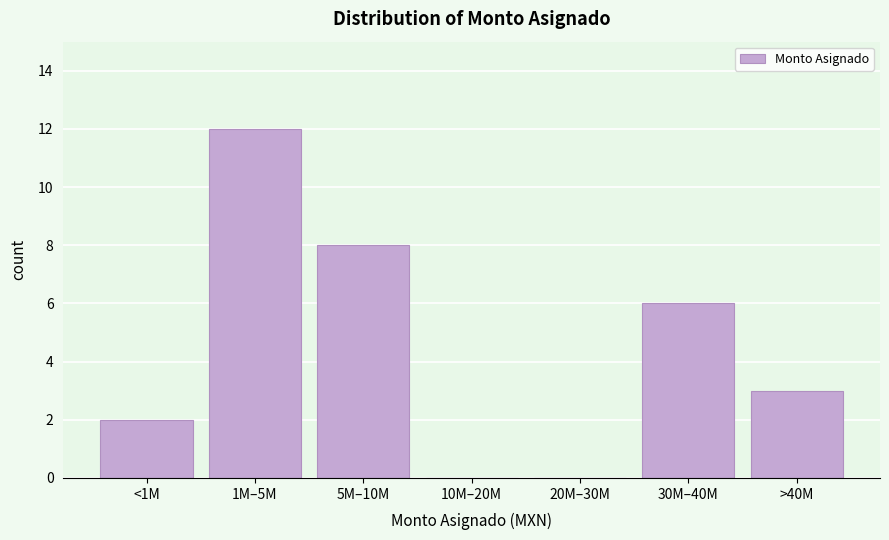

Reading left to right, extract all data points from this chart.

<1M=2	1M–5M=12	5M–10M=8	10M–20M=0	20M–30M=0	30M–40M=6	>40M=3